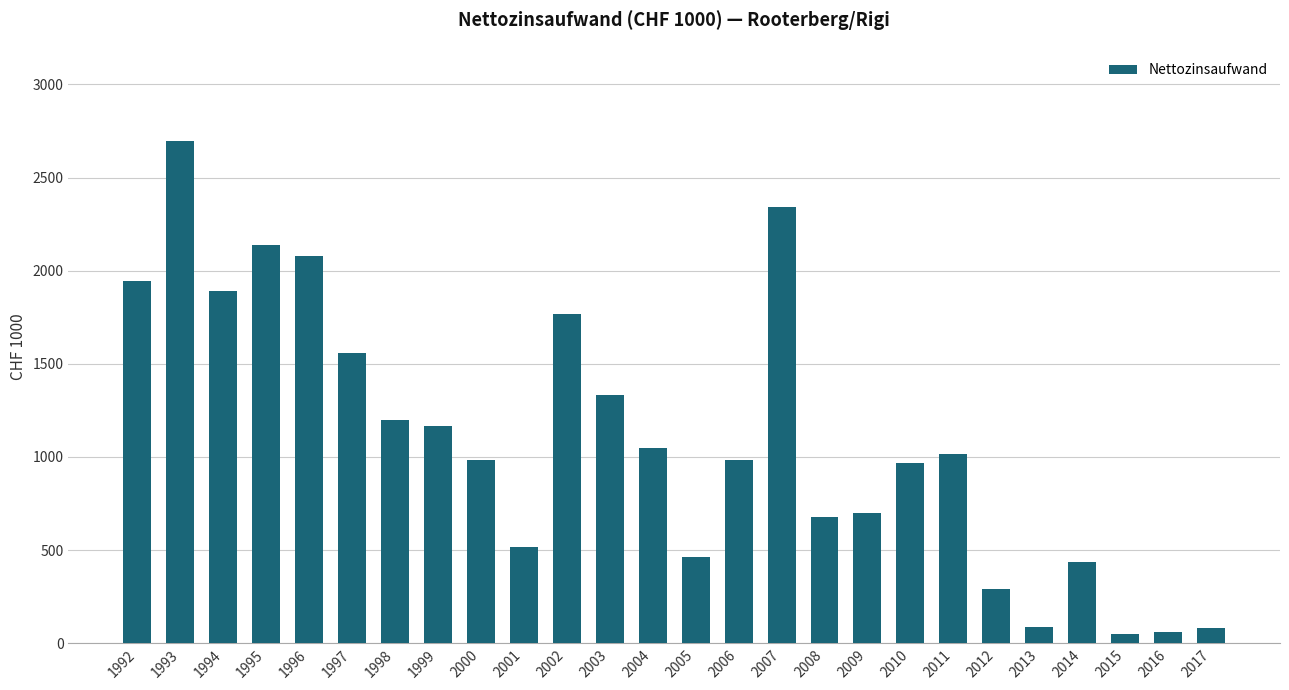

How many distinct data groups are displayed?

1